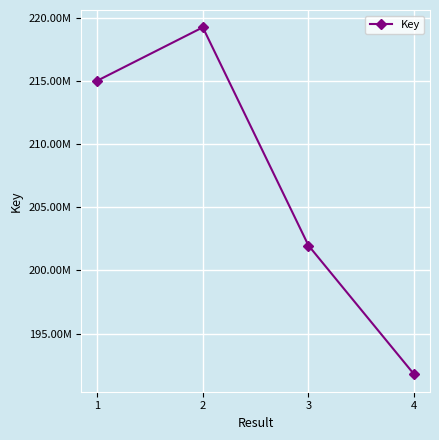

Rank the categories by value from lowest to highest.

4, 3, 1, 2